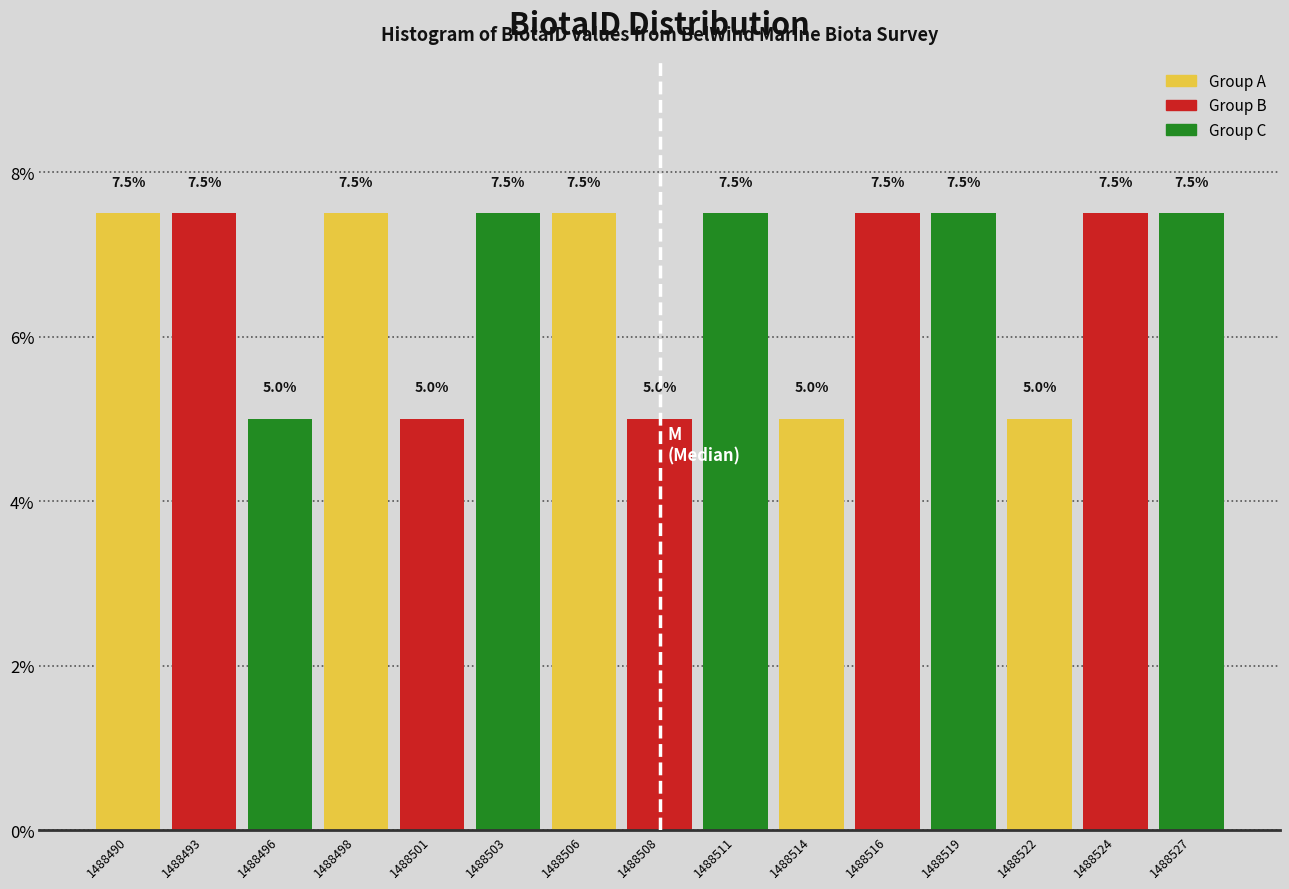

Reading right to left, extract all data points from this chart.

7.5	7.5	5.0	7.5	7.5	5.0	7.5	5.0	7.5	7.5	5.0	7.5	5.0	7.5	7.5